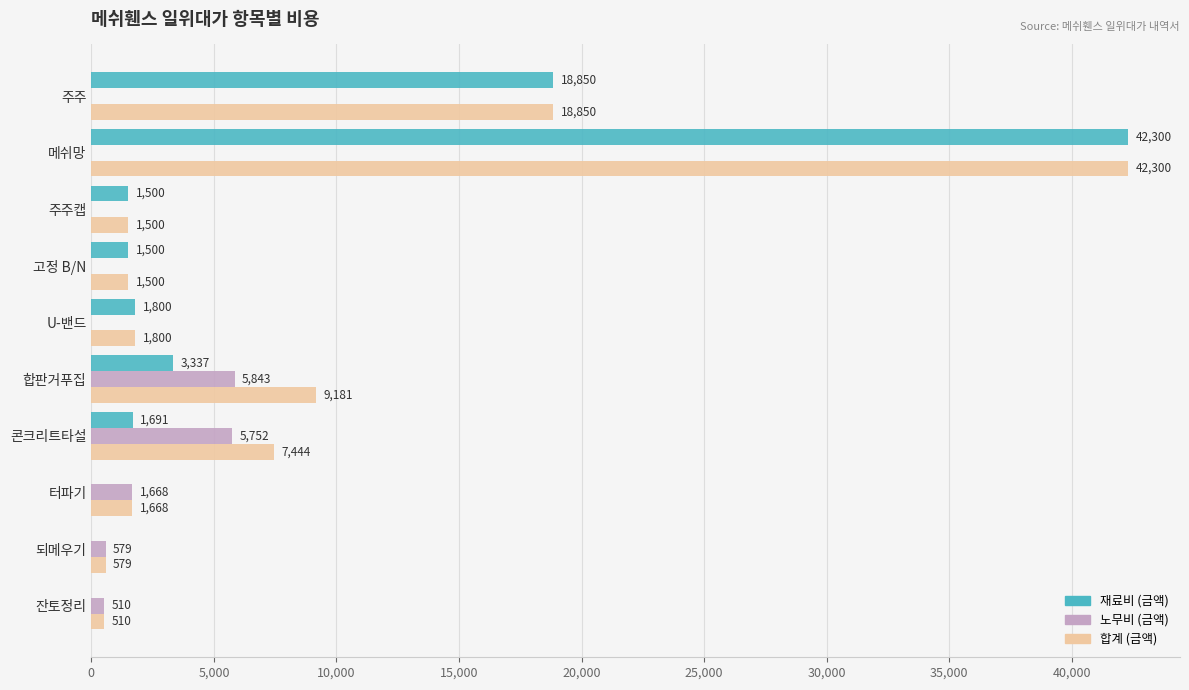

At which category does the chart reach its peak across all series?

메쉬망